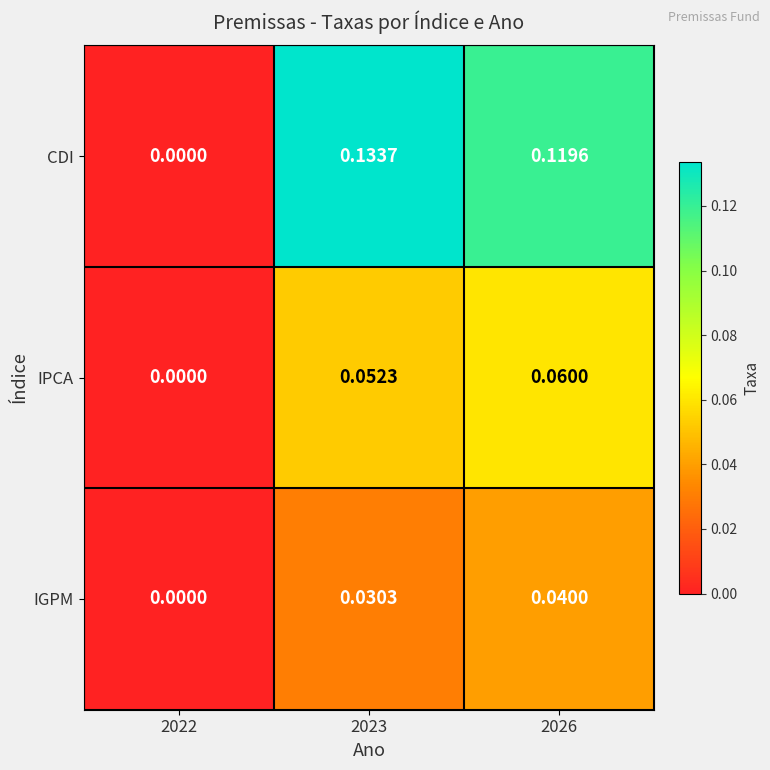

Between 2022 and 2026, which series saw the biggest shift?

CDI